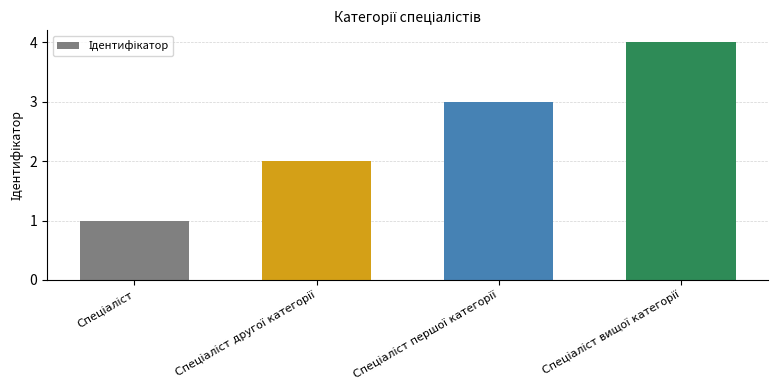

What is the greatest value displayed?

4